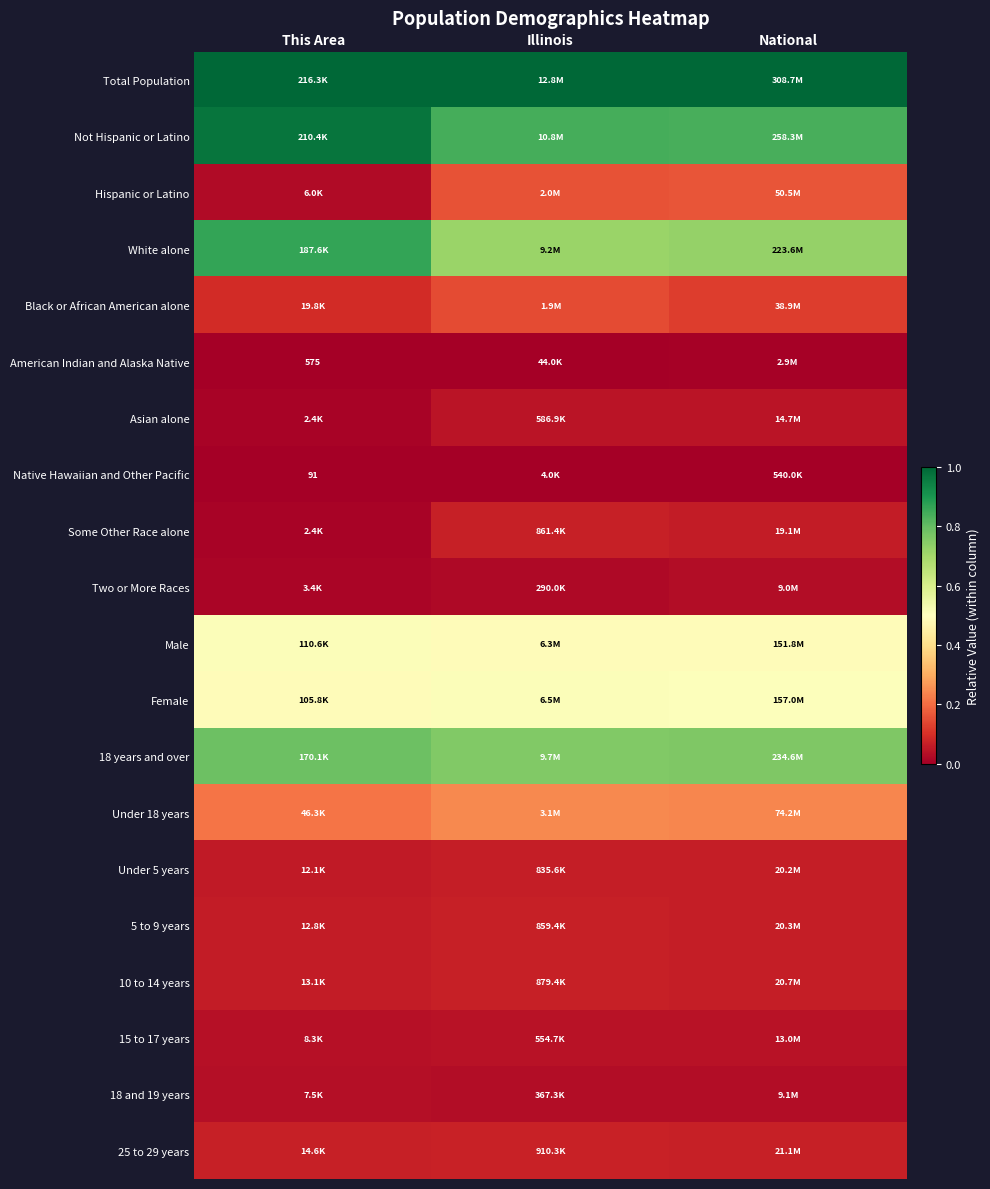

What is the maximum value shown in the chart?

1.0